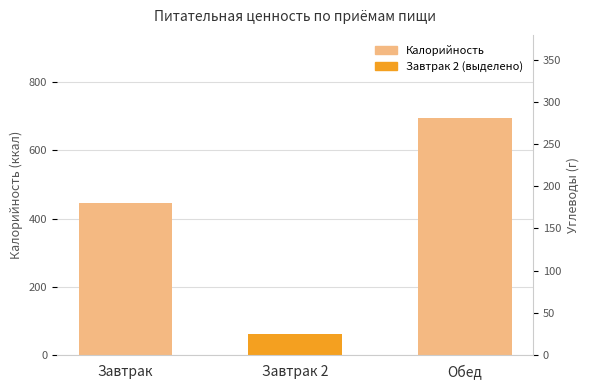

What is the sum of all values?

1202.3